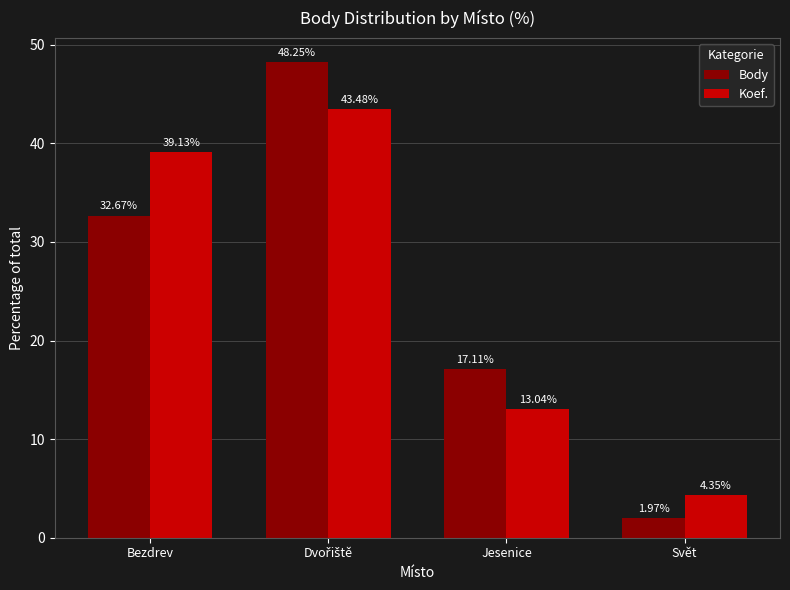

How many data points in Koef. are above 39?

2